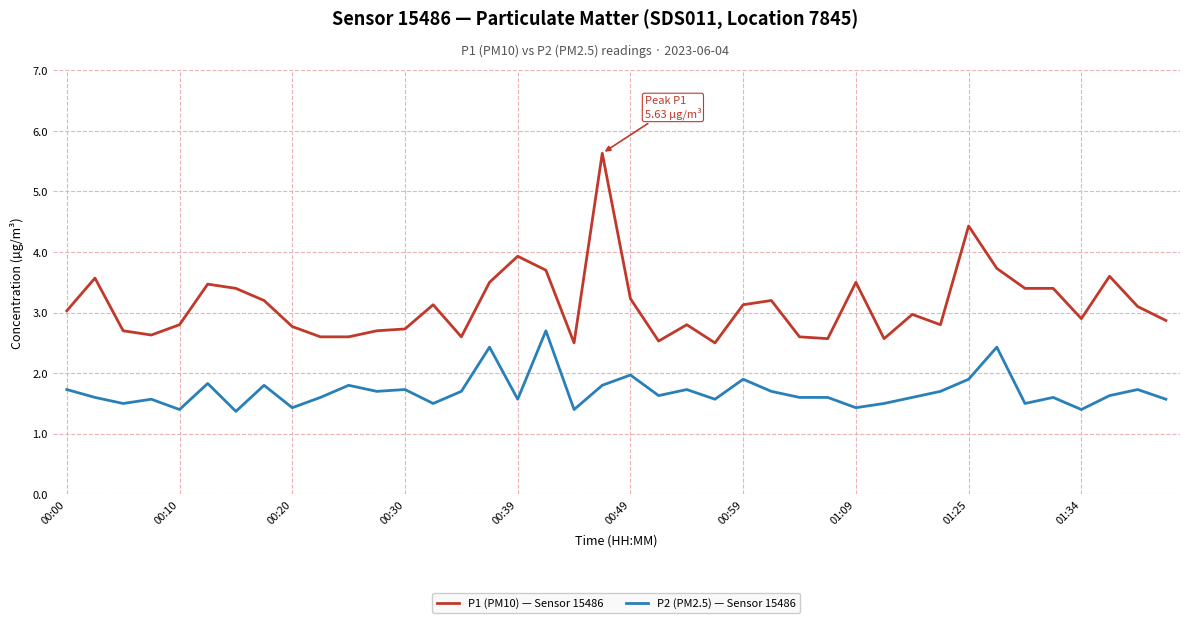

True or false: P2 (PM2.5) — Sensor 15486 and P1 (PM10) — Sensor 15486 cross at least once.

False